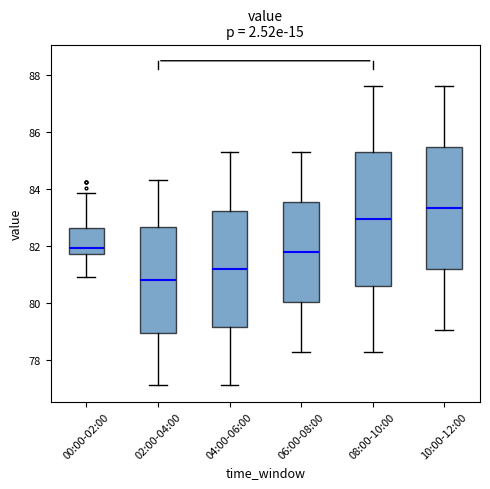

Reading left to right, transcribe this box plot: for each box, give where its median line is, the range the box spans, and where its two whiskers end, as read against the y-axis. The values are not printed on the chart, so give them approximately, as read against the axis.

00:00-02:00: median 82.0, box 81.8 to 82.6, whiskers 81.0 to 83.8
02:00-04:00: median 80.8, box 79.0 to 82.6, whiskers 77.0 to 84.4
04:00-06:00: median 81.2, box 79.2 to 83.2, whiskers 77.0 to 85.2
06:00-08:00: median 81.8, box 80.0 to 83.6, whiskers 78.2 to 85.2
08:00-10:00: median 83.0, box 80.6 to 85.2, whiskers 78.2 to 87.6
10:00-12:00: median 83.4, box 81.2 to 85.4, whiskers 79.0 to 87.6